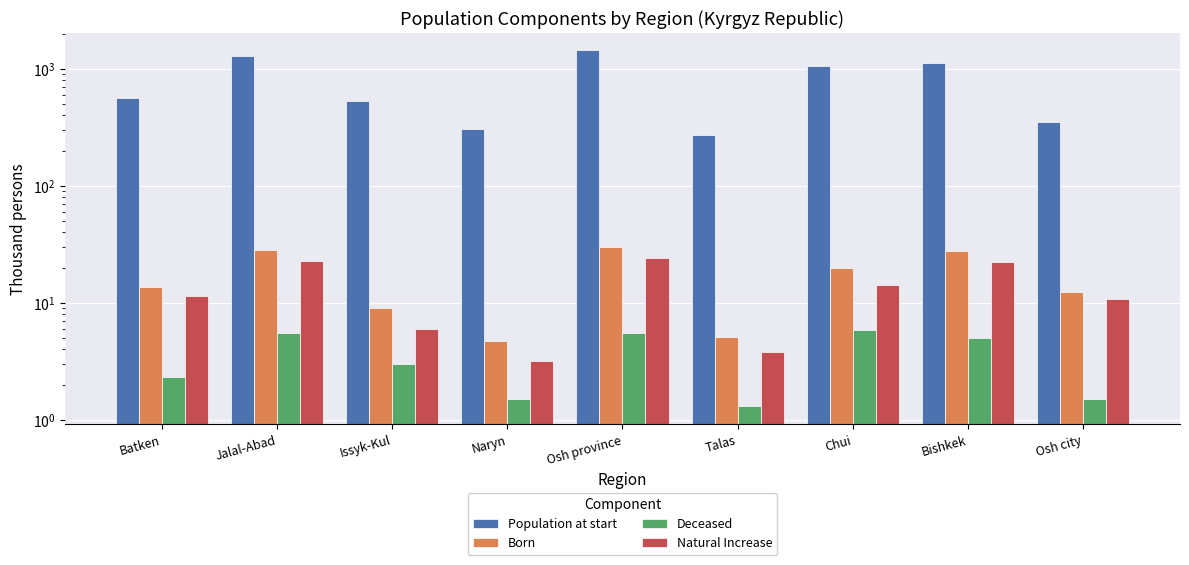

What are all the series names shown in the legend?

Population at start, Born, Deceased, Natural Increase